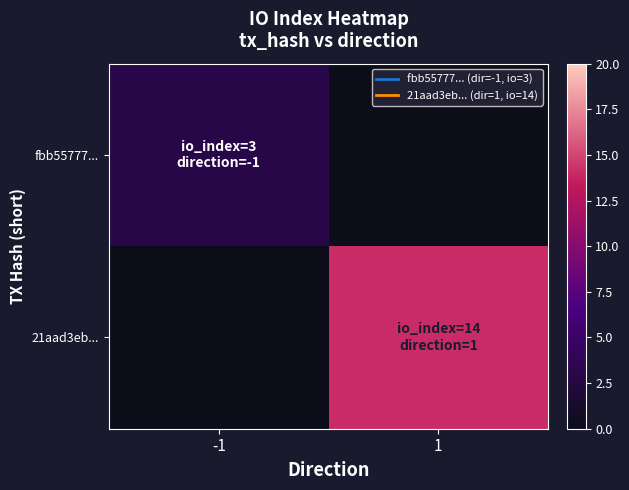

Which series has the largest total across all categories?

21aad3eb...